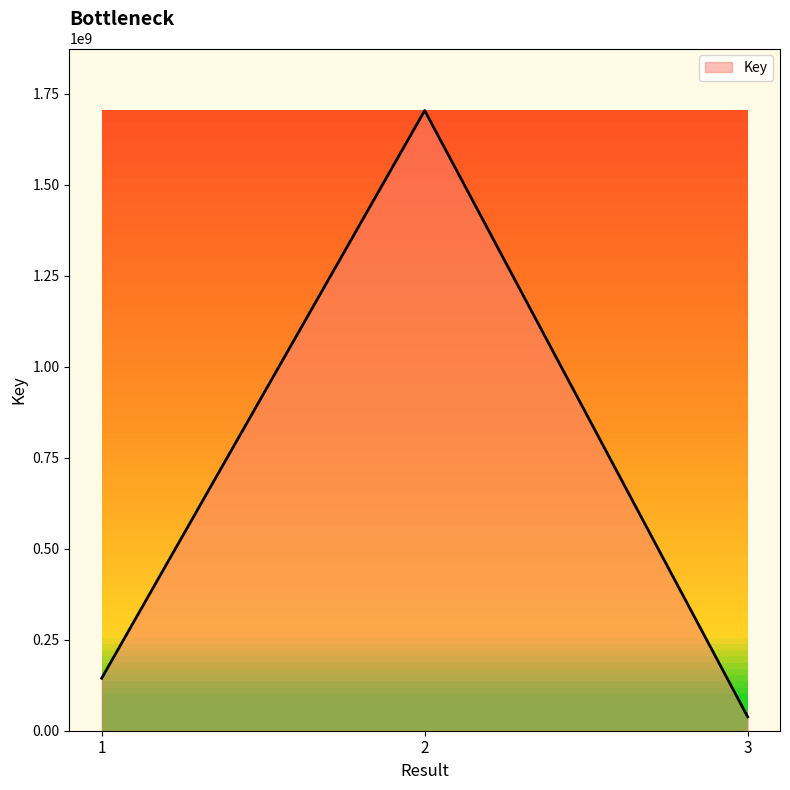

List the labels in order of value, smallest first.

3, 1, 2